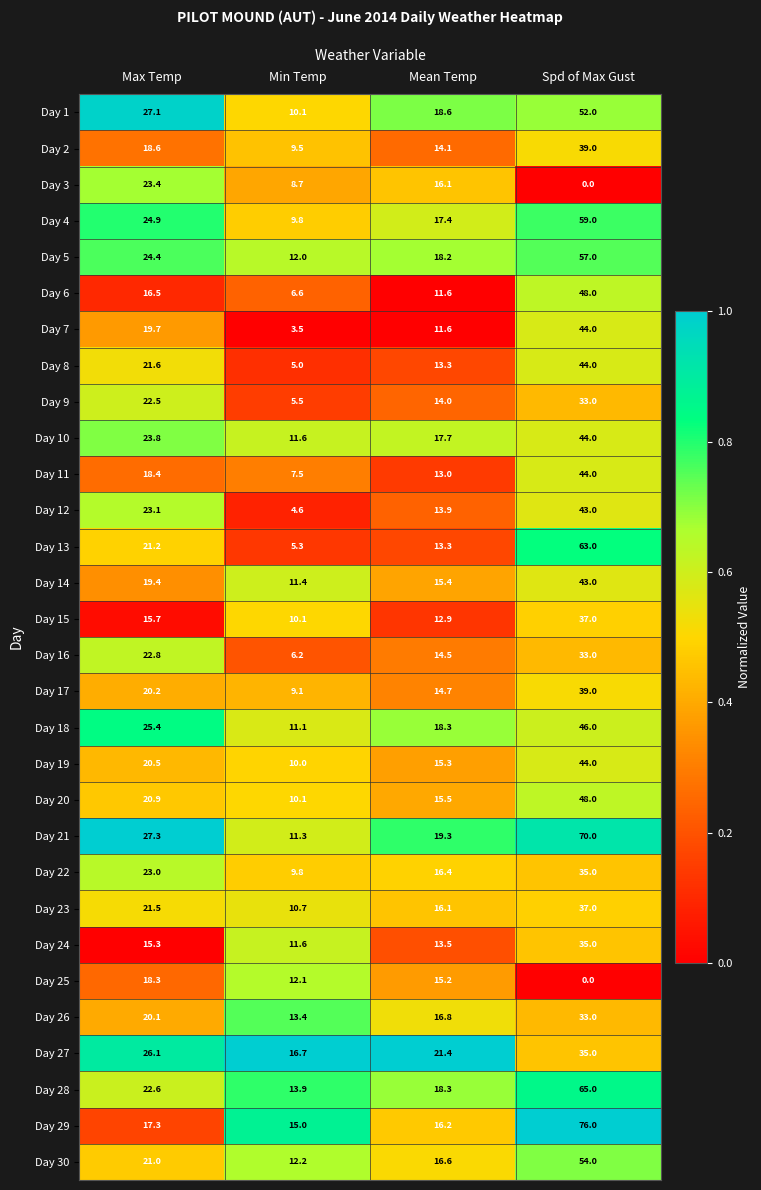

What is the average value of the Day 15 series?

18.9